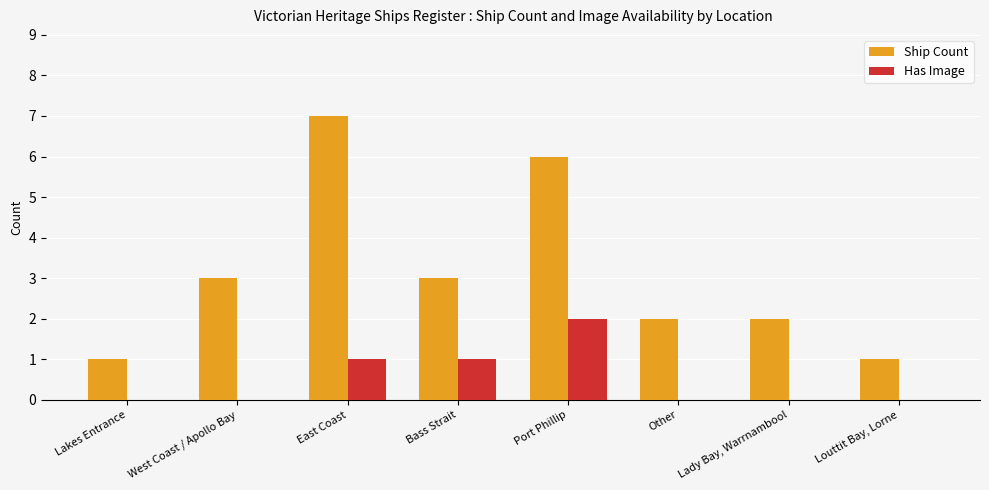

True or false: Has Image has a value of -1 at Other.

False